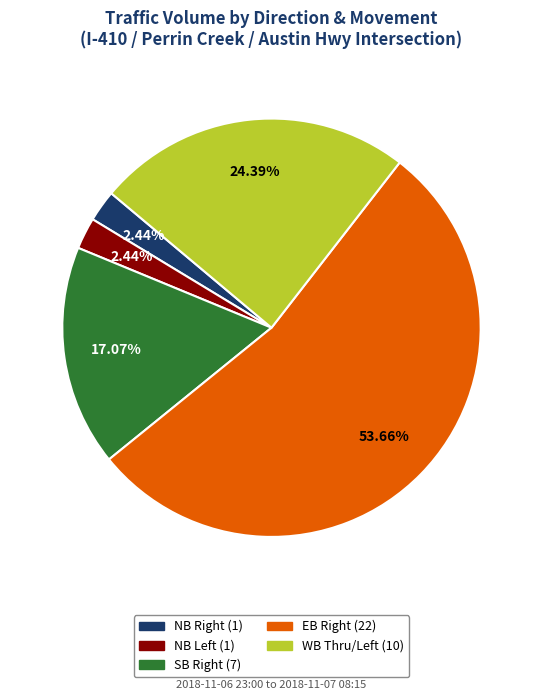

Is there any slice that represents more than half of the pie?

Yes